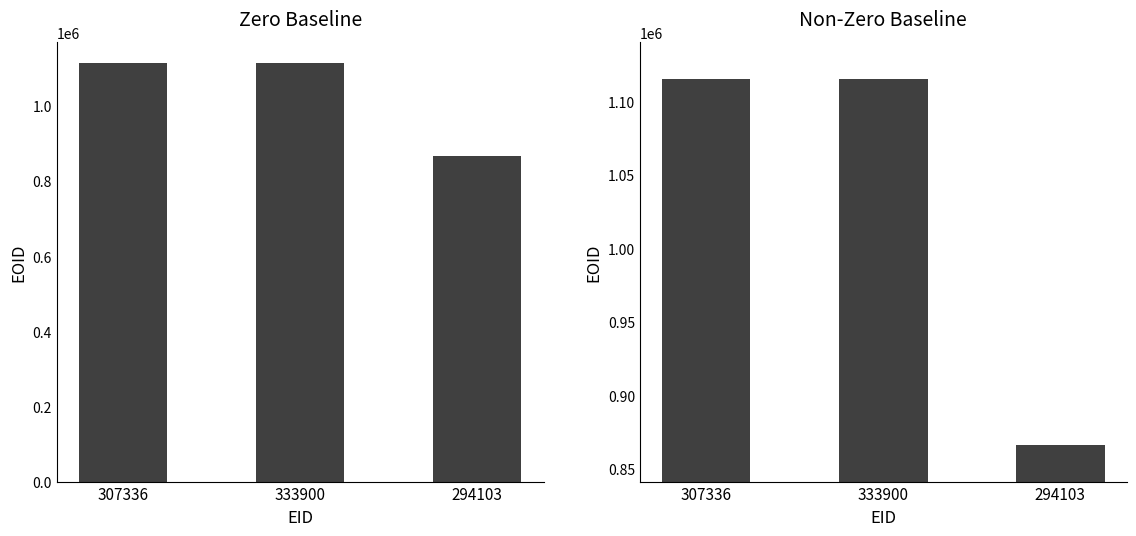

Reading left to right, list all the values displayed in this chart.

1115469	1115470	866526